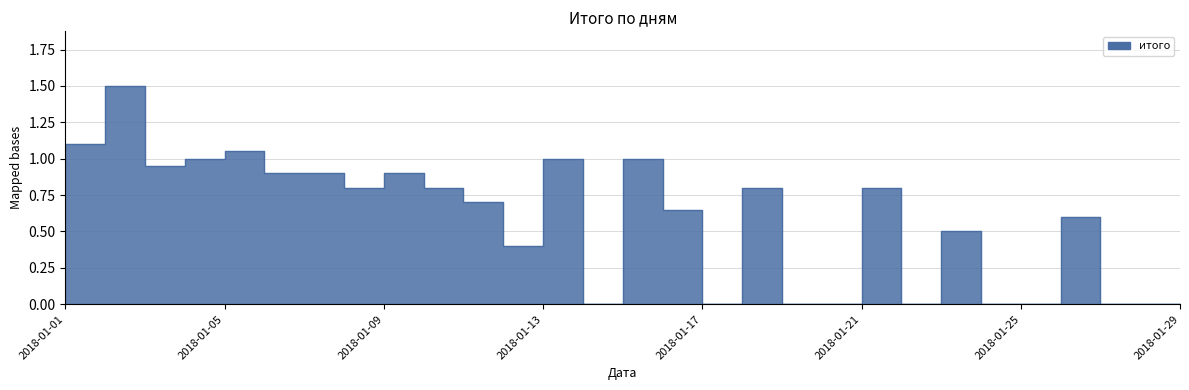

Where is the data nearest to the value 0?

2018-01-15